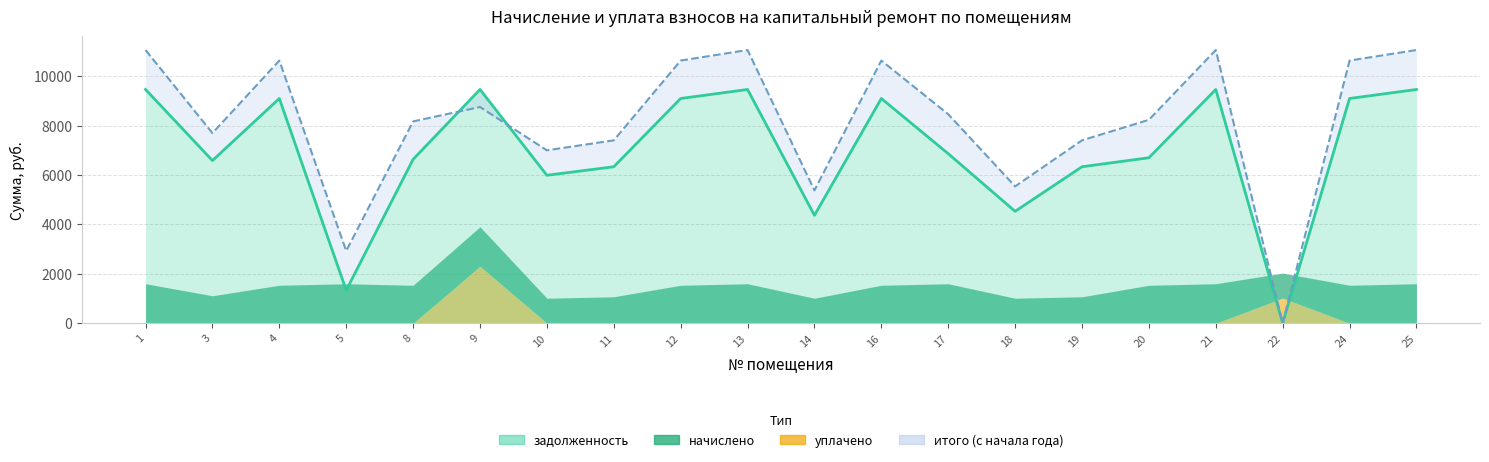

At which category is the sum across all series the highest?

1